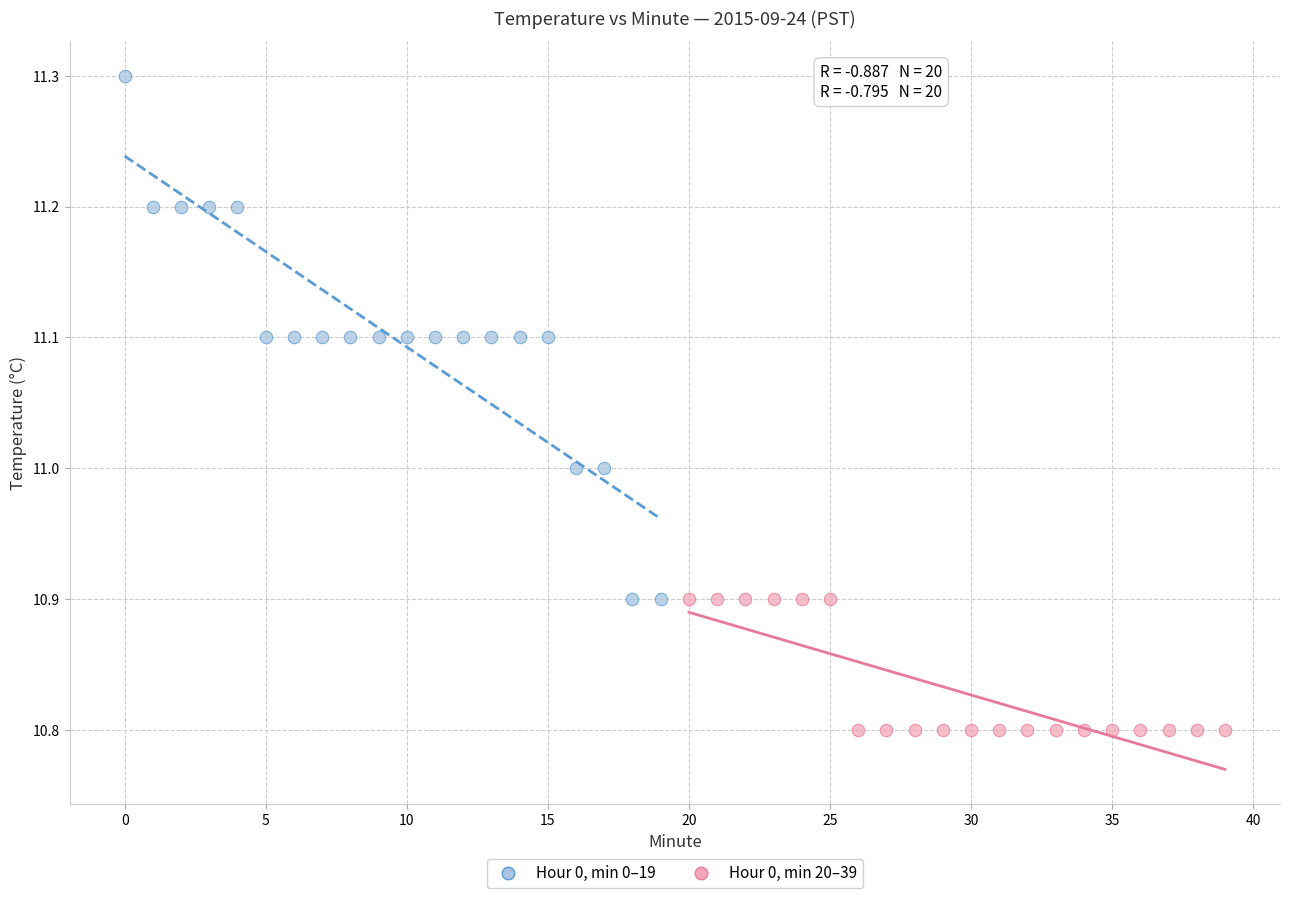

What are all the series names shown in the legend?

Hour 0, min 0–19, Hour 0, min 20–39